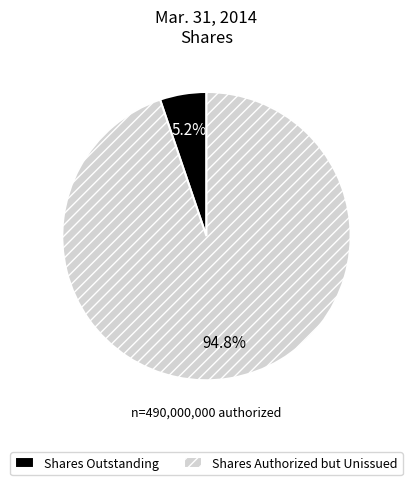

Which slice is the largest?

Shares Authorized but Unissued